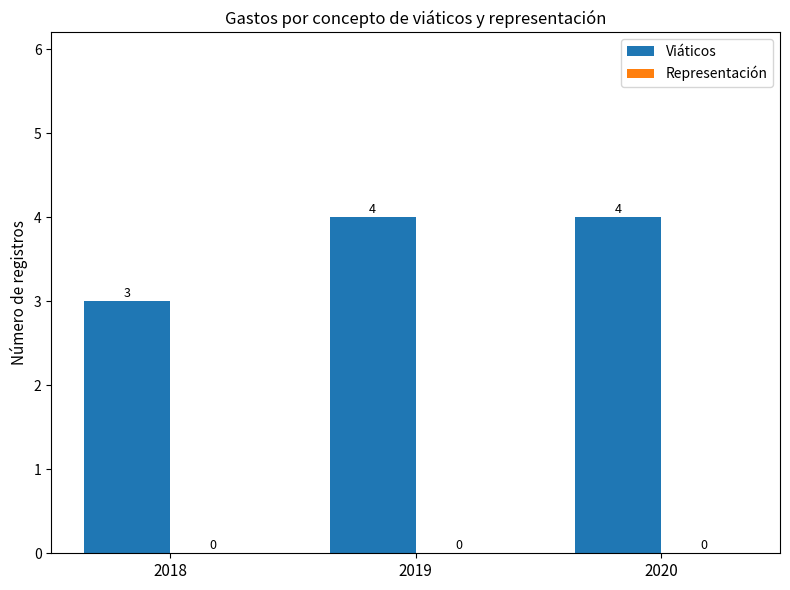

Where is the data nearest to the value 3?

2018